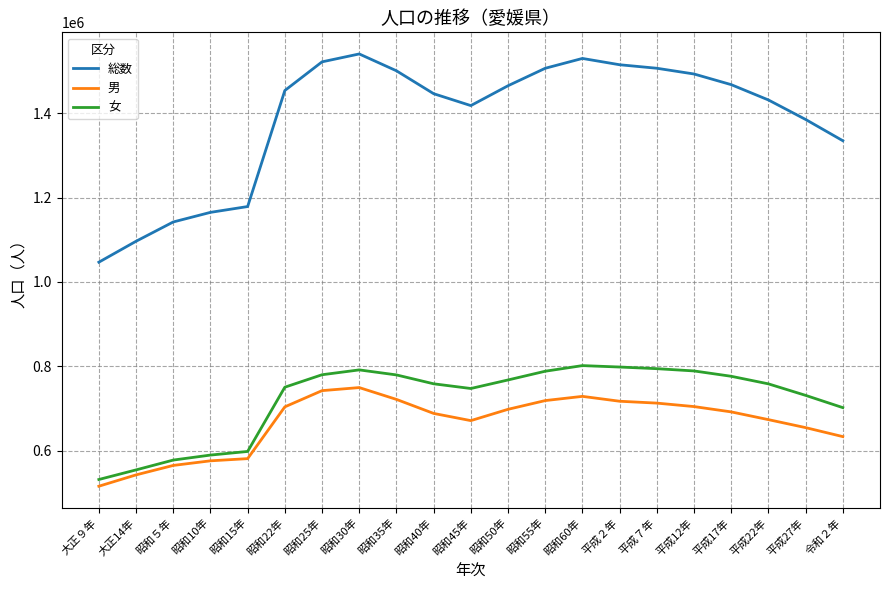

The 女 series shows 197346 at 昭和55年. True or false?

False